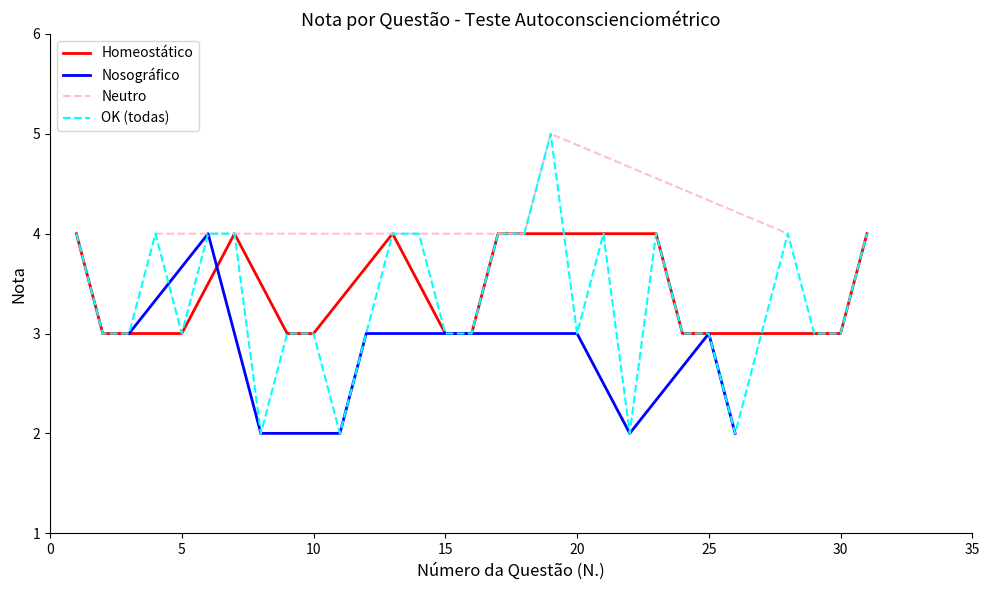

What is the highest value of the Homeostático series?

4